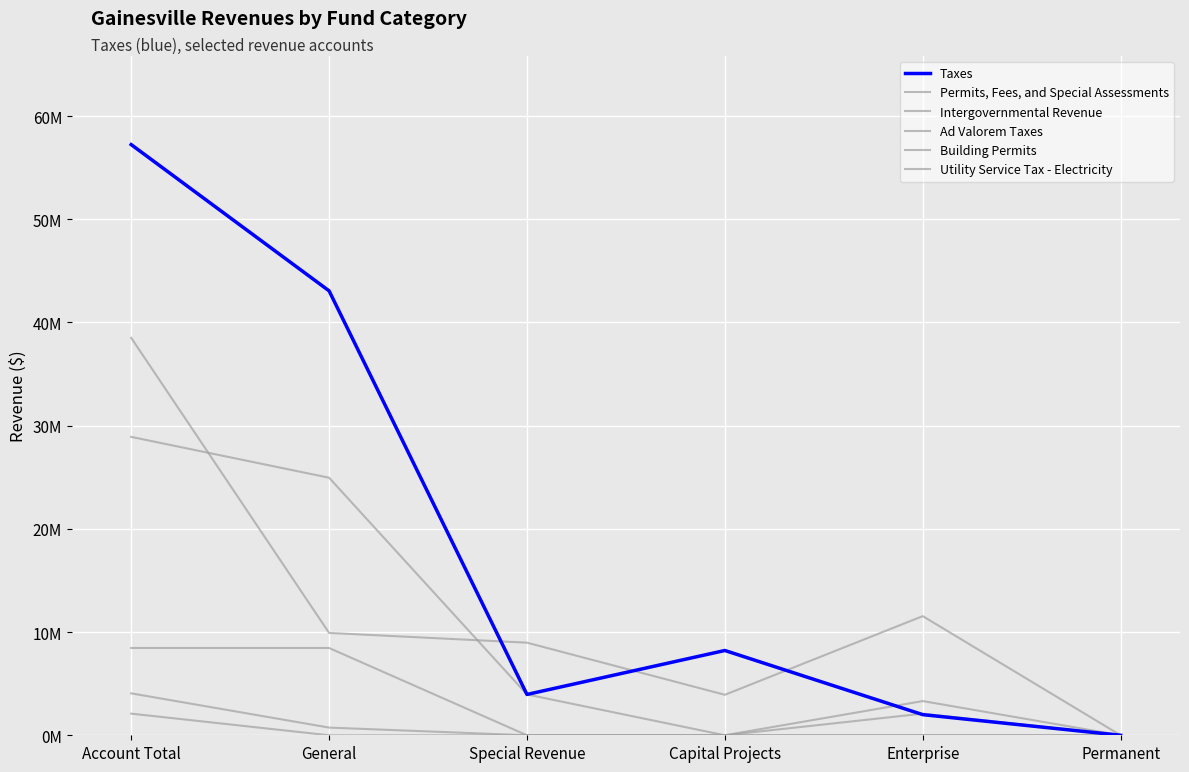

Does the chart display data point markers on the line(s)?

No